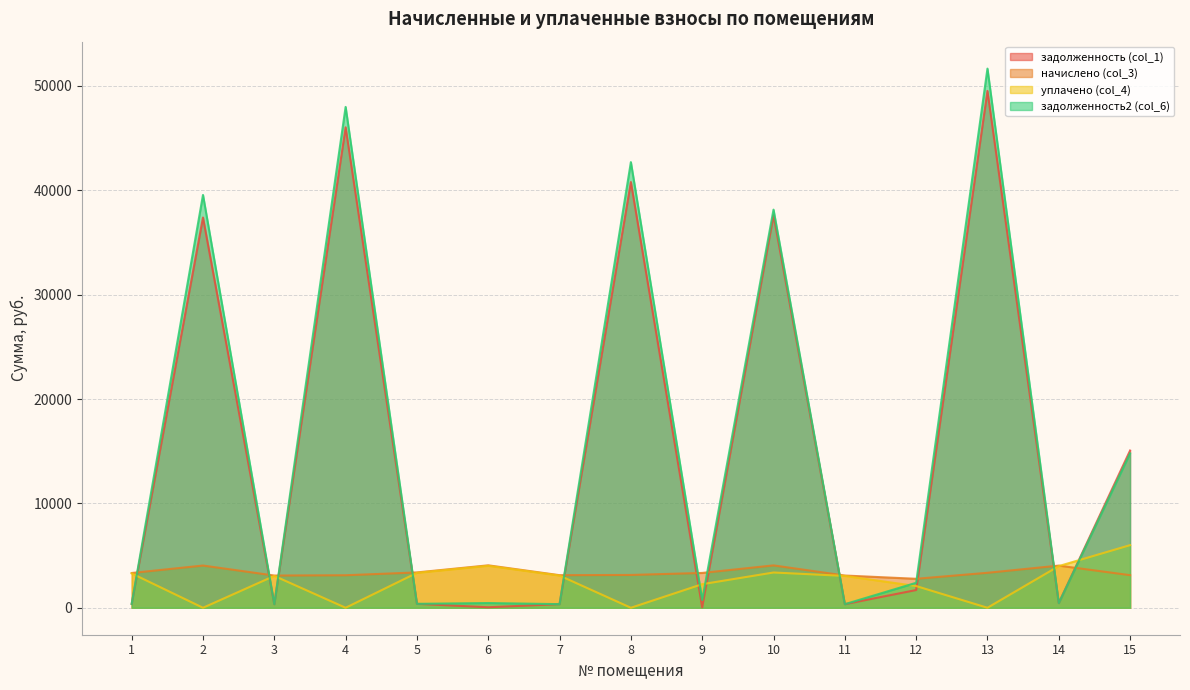

Between 15 and 2, which is larger?

2